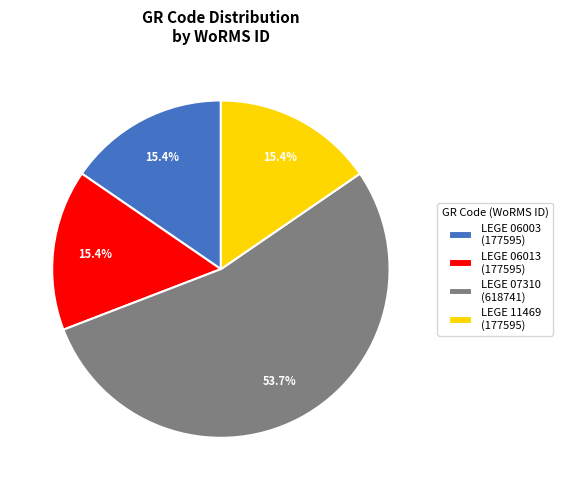

True or false: LEGE 06013 accounts for 15% of the total.

True